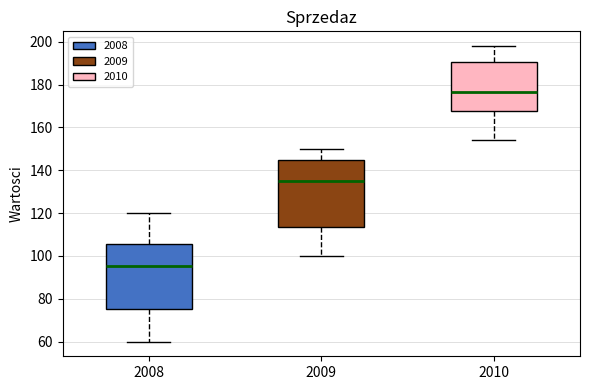

Reading left to right, read every box against the y-axis: the position of its median line, the range the box covers, and the ends of its whiskers. The values are not printed on the chart, so give them approximately, as read against the axis.

2008: median 96, box 76 to 106, whiskers 60 to 120
2009: median 136, box 114 to 146, whiskers 100 to 150
2010: median 176, box 168 to 190, whiskers 154 to 198